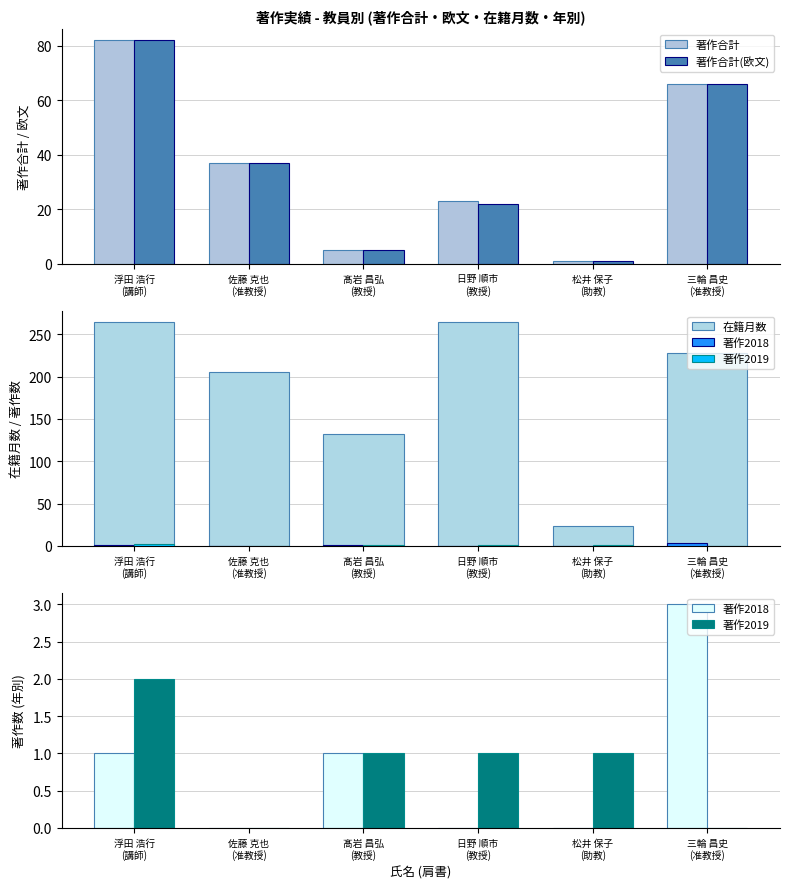

Is the value of 著作合計(欧文) at 髙岩 昌弘
(教授) greater than the value of 著作2019 at 佐藤 克也
(准教授)?

Yes